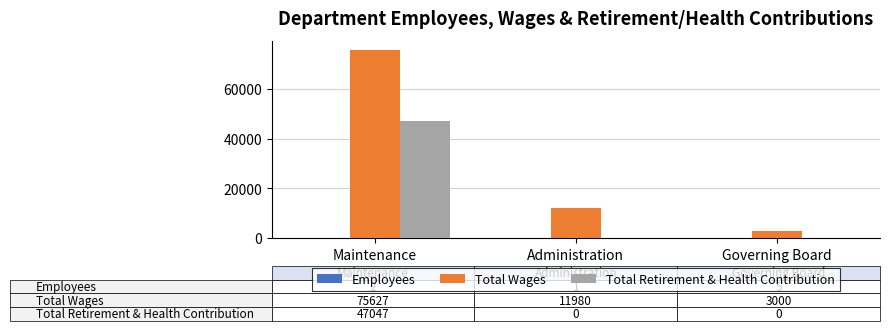

At which category is the sum across all series the highest?

Maintenance